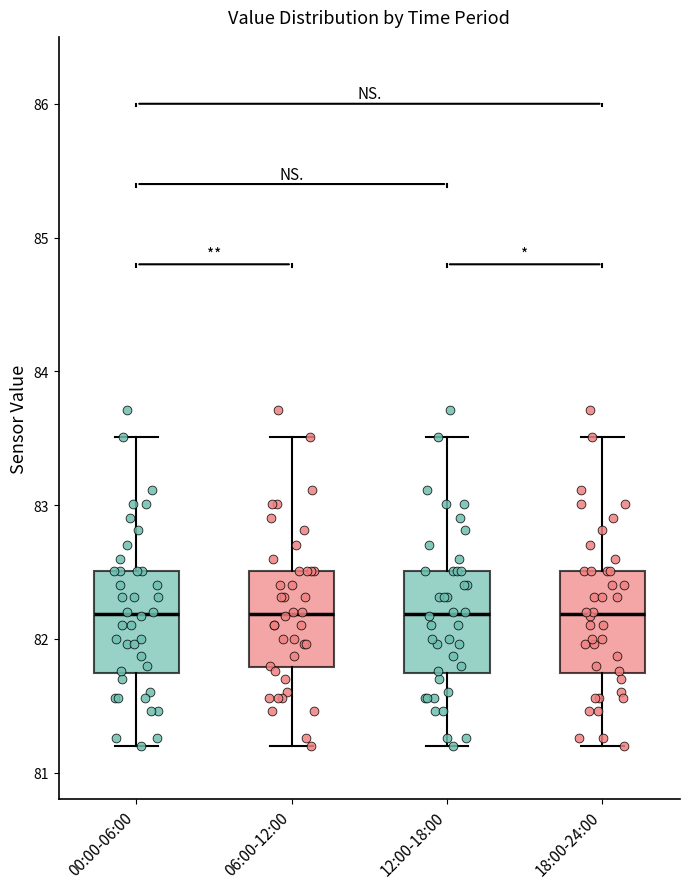

Where does the upper whisker of the box for 18:00-24:00 end on the y-axis? The values are not printed on the chart, so give them approximately, as read against the axis.

83.5